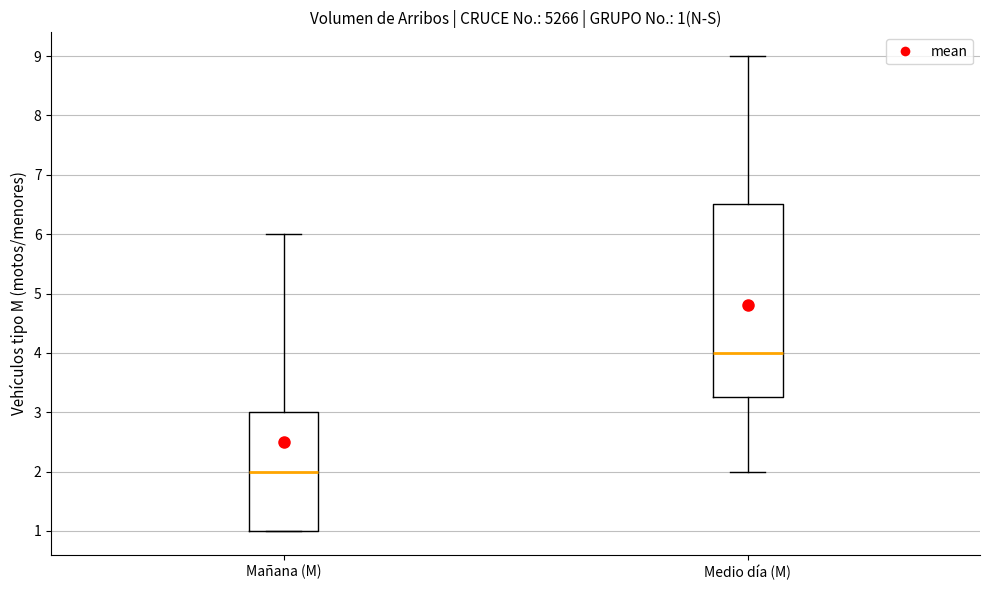

Which box's median line is the lowest?

Mañana (M)